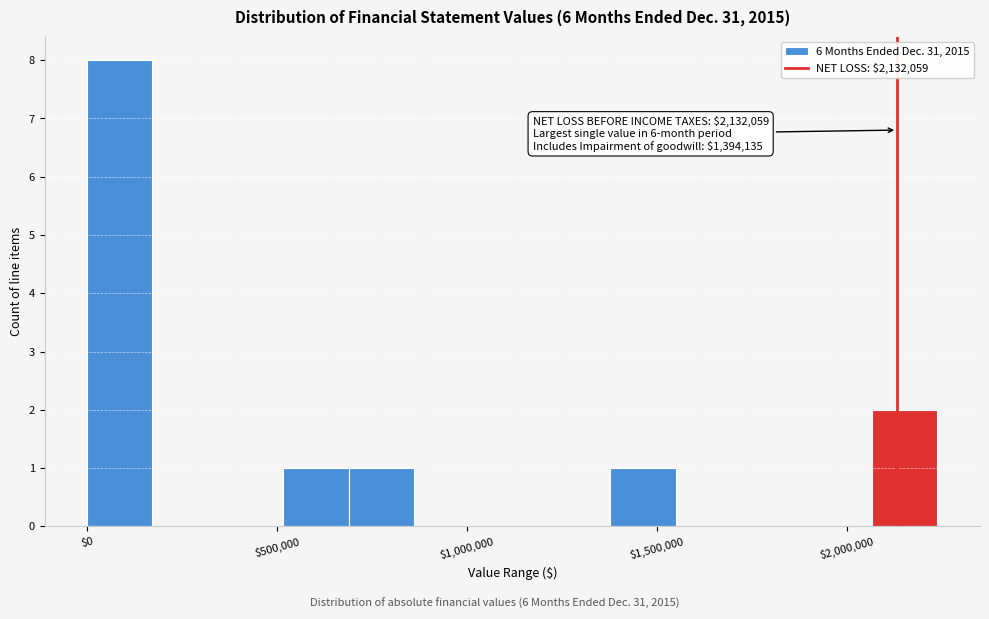

Around what value on the x-axis is the tallest bar? Give the approximate position of its centre, as read against the axis.

100000